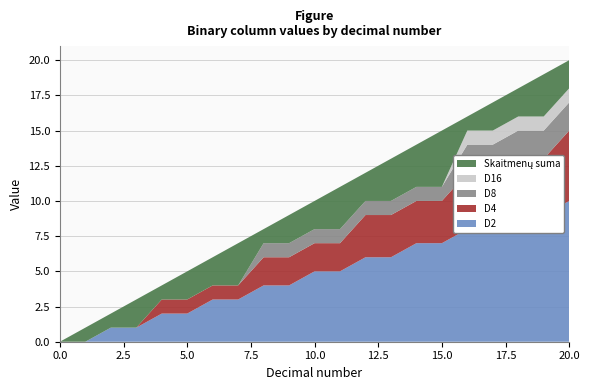

Reading left to right, what are all the values shown in this chart?

D2: 0=0	1=0	2=1	3=1	4=2	5=2	6=3	7=3	8=4	9=4	10=5	11=5	12=6	13=6	14=7	15=7	16=8	17=8	18=9	19=9	20=10
D4: 0=0	1=0	2=0	3=0	4=1	5=1	6=1	7=1	8=2	9=2	10=2	11=2	12=3	13=3	14=3	15=3	16=4	17=4	18=4	19=4	20=5
D8: 0=0	1=0	2=0	3=0	4=0	5=0	6=0	7=0	8=1	9=1	10=1	11=1	12=1	13=1	14=1	15=1	16=2	17=2	18=2	19=2	20=2
D16: 0=0	1=0	2=0	3=0	4=0	5=0	6=0	7=0	8=0	9=0	10=0	11=0	12=0	13=0	14=0	15=0	16=1	17=1	18=1	19=1	20=1
Skaitmenų suma: 0=0	1=1	2=1	3=2	4=1	5=2	6=2	7=3	8=1	9=2	10=2	11=3	12=2	13=3	14=3	15=4	16=1	17=2	18=2	19=3	20=2